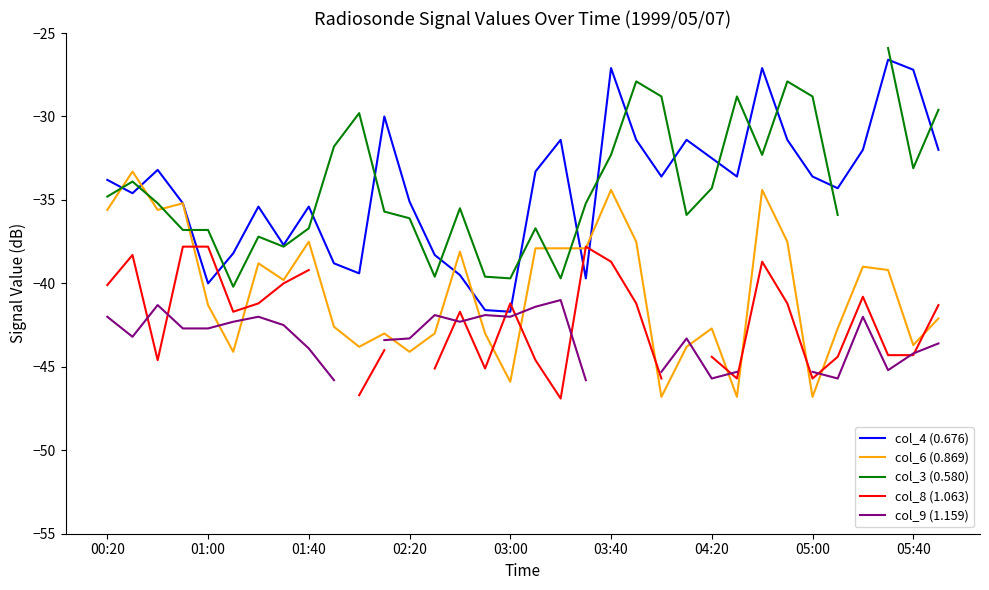

How many lines are shown in the chart?

5